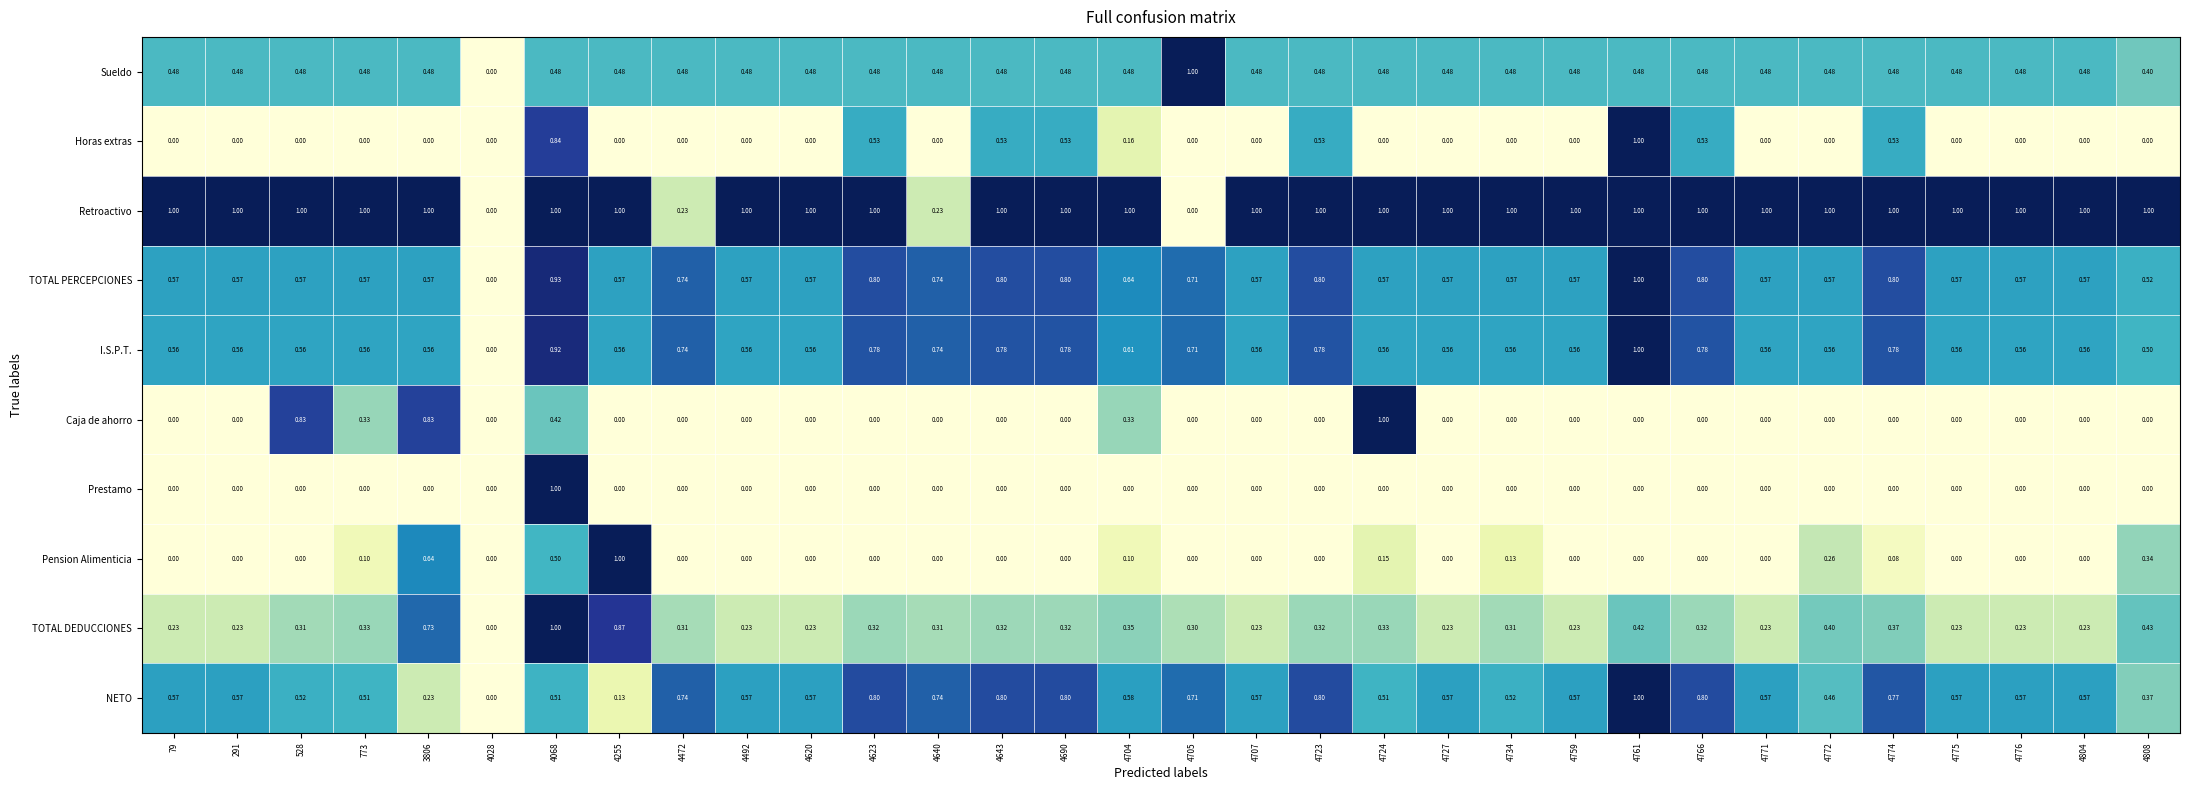

Between 528 and 4723, which series saw the biggest shift?

Caja de ahorro